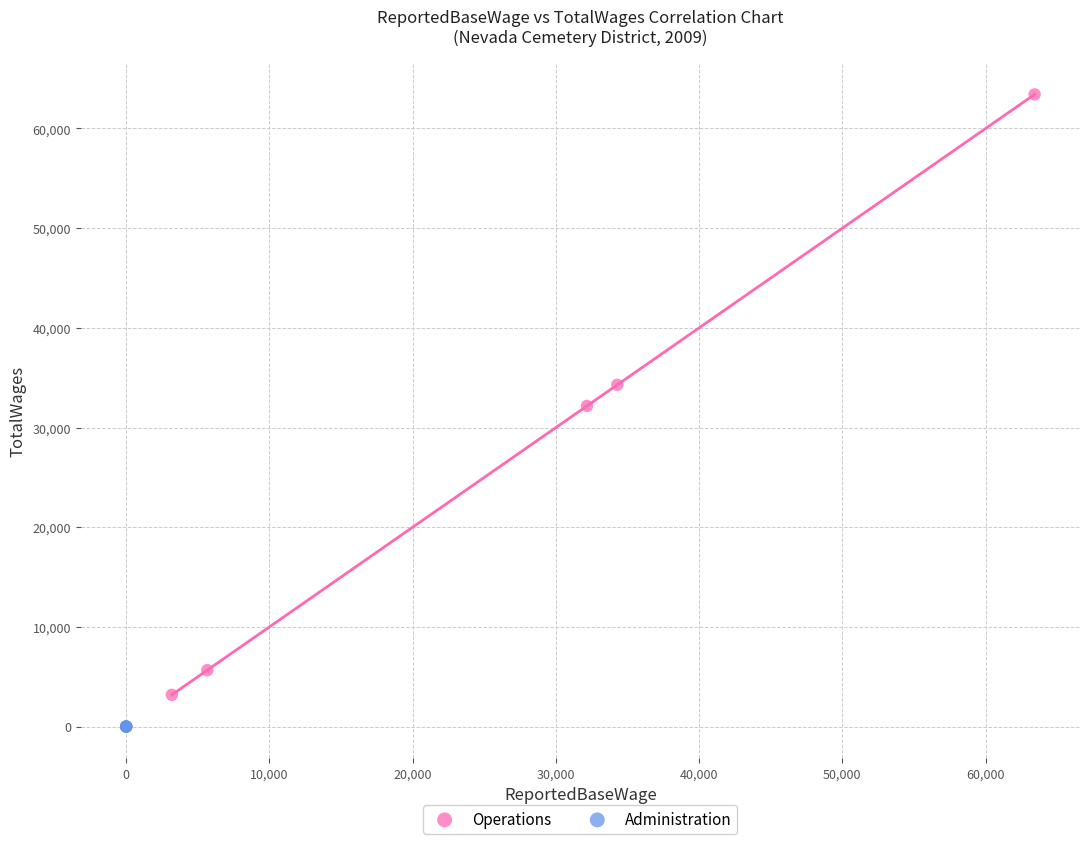

Which series contains the highest Y value?

Operations